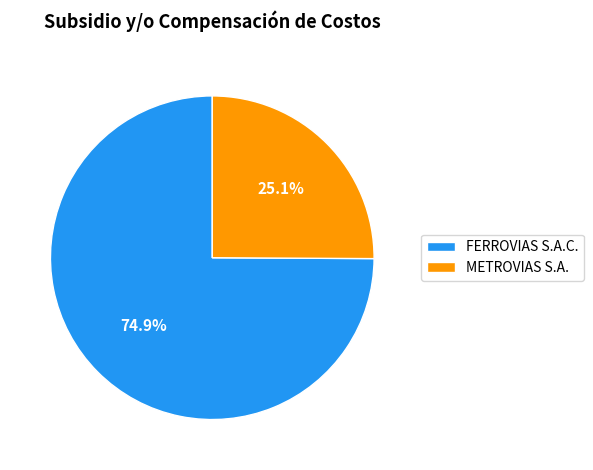

To the nearest percent, what percentage of the pie is FERROVIAS S.A.C.?

75%